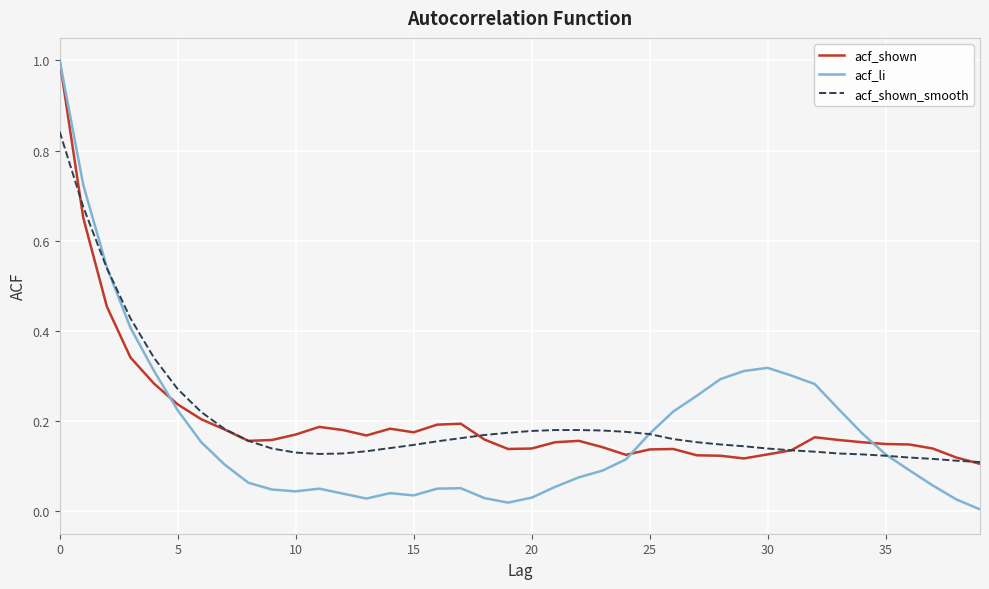

Which series has the widest spread of values?

acf_li